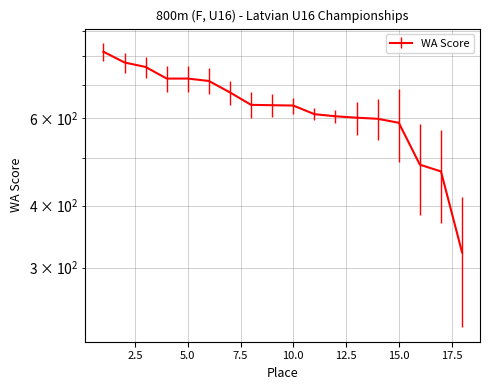

What is the minimum value shown in the chart?

322